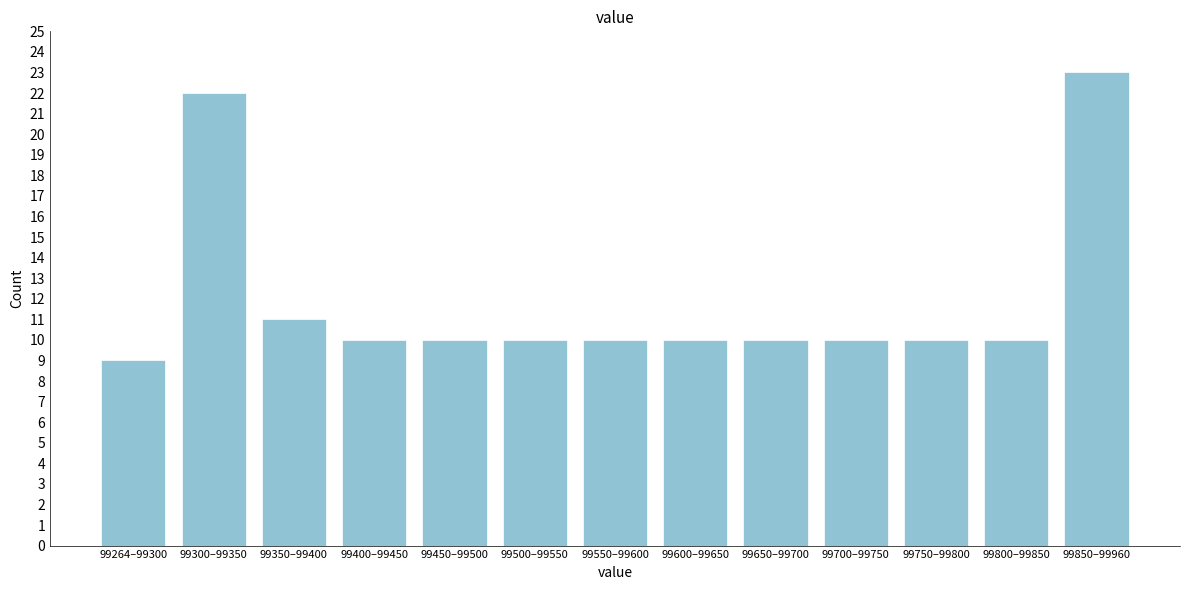

Reading left to right, what are all the values shown in this chart?

99264–99300=9	99300–99350=22	99350–99400=11	99400–99450=10	99450–99500=10	99500–99550=10	99550–99600=10	99600–99650=10	99650–99700=10	99700–99750=10	99750–99800=10	99800–99850=10	99850–99960=23